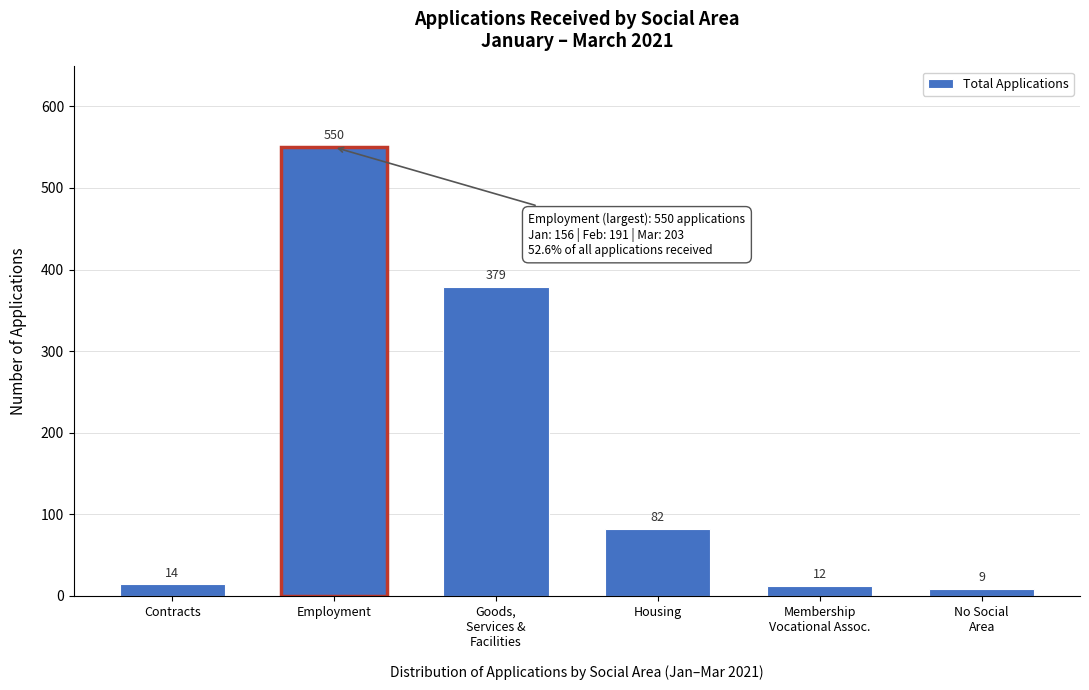

Reading left to right, what are all the values shown in this chart?

14	550	379	82	12	9